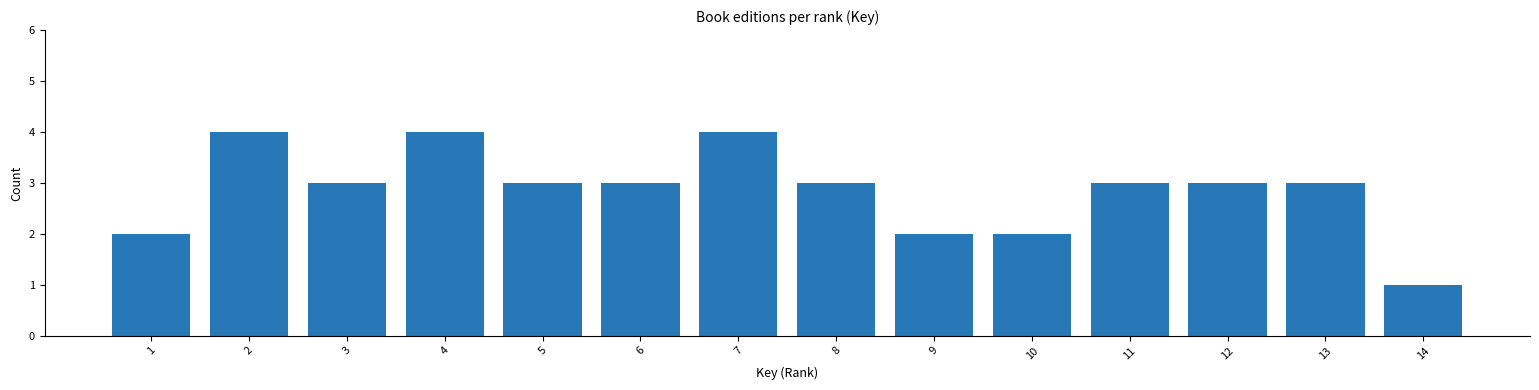

Reading left to right, list all the values displayed in this chart.

2	4	3	4	3	3	4	3	2	2	3	3	3	1